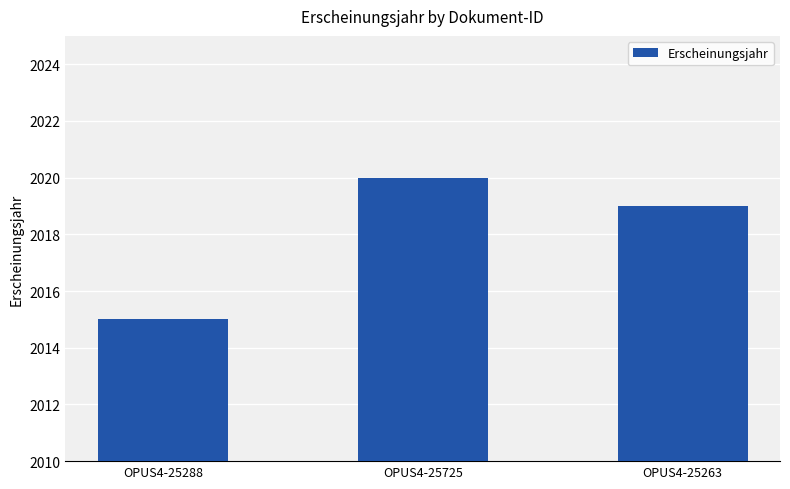

What is the label of the 1st bar from the right?

OPUS4-25263